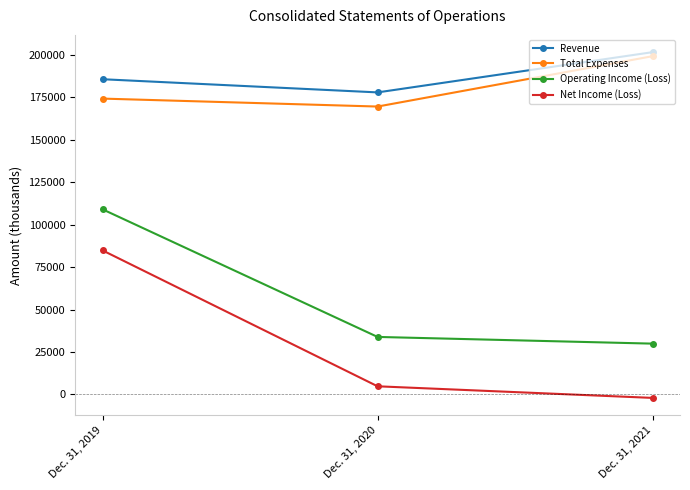

The value of Revenue at Dec. 31, 2021 is 201705. True or false?

True